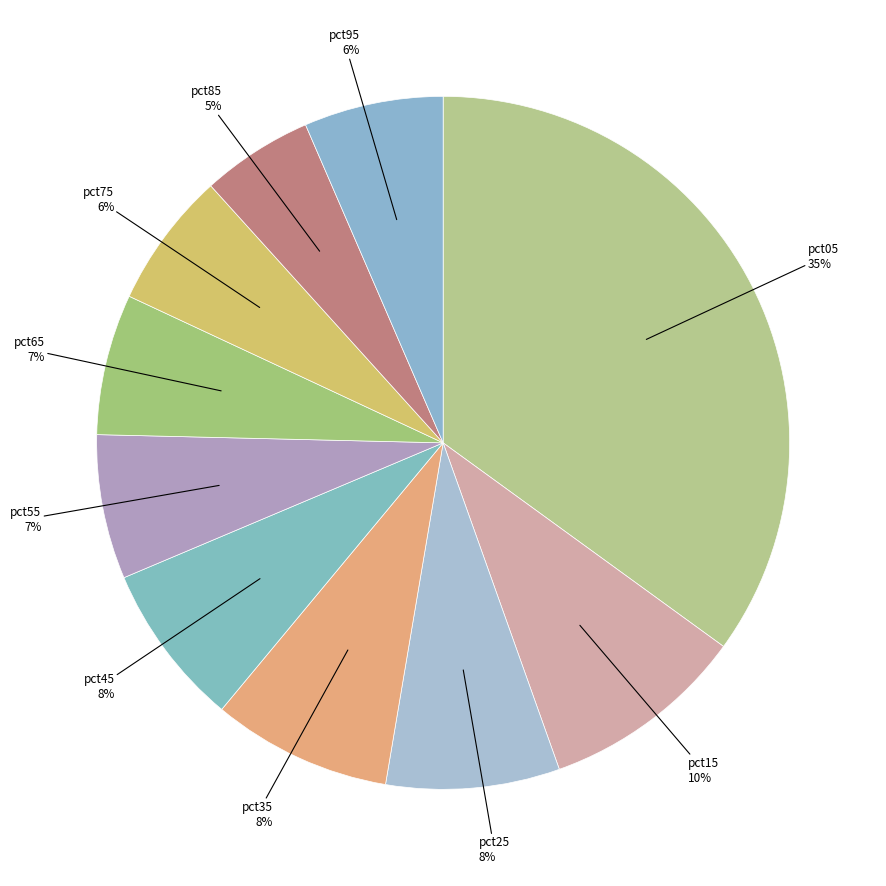

True or false: pct75 accounts for 1% of the total.

False